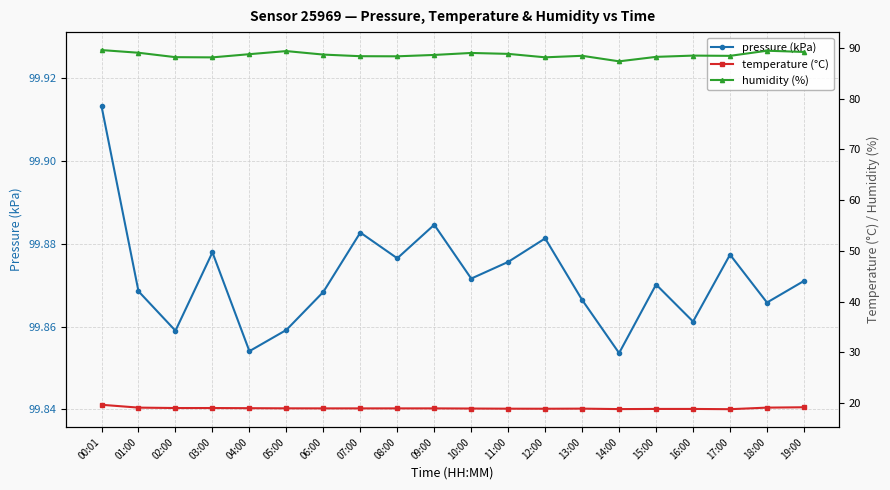

Reading left to right, transcribe all the data shown in this chart.

pressure (kPa): 00:01=99.9	01:00=99.9	02:00=99.9	03:00=99.9	04:00=99.9	05:00=99.9	06:00=99.9	07:00=99.9	08:00=99.9	09:00=99.9	10:00=99.9	11:00=99.9	12:00=99.9	13:00=99.9	14:00=99.9	15:00=99.9	16:00=99.9	17:00=99.9	18:00=99.9	19:00=99.9
temperature (°C): 00:01=19.7	01:00=19.1	02:00=19.0	03:00=19.0	04:00=19.0	05:00=19.0	06:00=18.9	07:00=18.9	08:00=18.9	09:00=18.9	10:00=18.9	11:00=18.9	12:00=18.9	13:00=18.9	14:00=18.8	15:00=18.8	16:00=18.8	17:00=18.8	18:00=19.1	19:00=19.2
humidity (%): 00:01=89.6	01:00=89.0	02:00=88.2	03:00=88.1	04:00=88.8	05:00=89.4	06:00=88.7	07:00=88.4	08:00=88.3	09:00=88.6	10:00=89.0	11:00=88.8	12:00=88.1	13:00=88.4	14:00=87.3	15:00=88.2	16:00=88.5	17:00=88.4	18:00=89.4	19:00=89.2